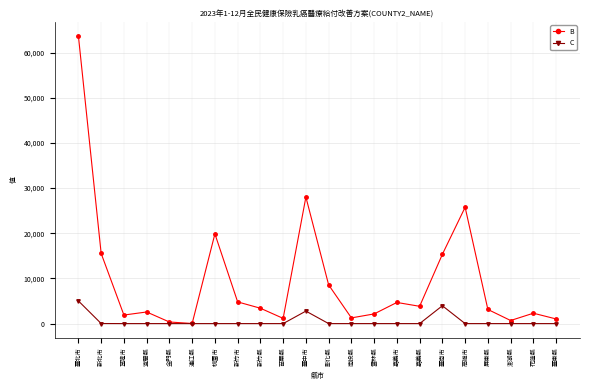

What is the difference between the C values at 宜蘭縣 and 新北市?

15